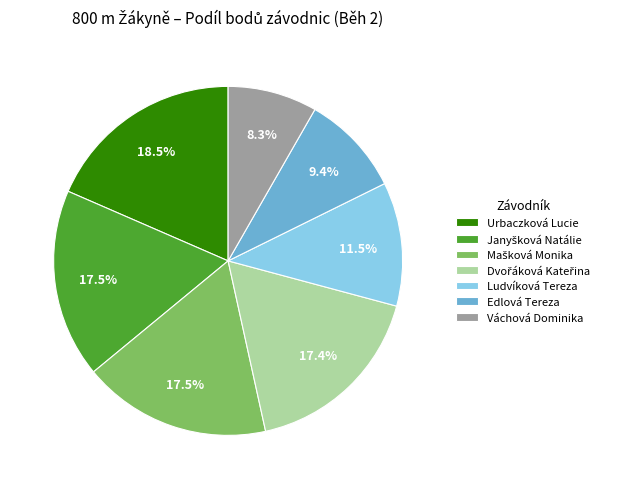

What percentage is the Váchová Dominika slice, to the nearest percent?

8%